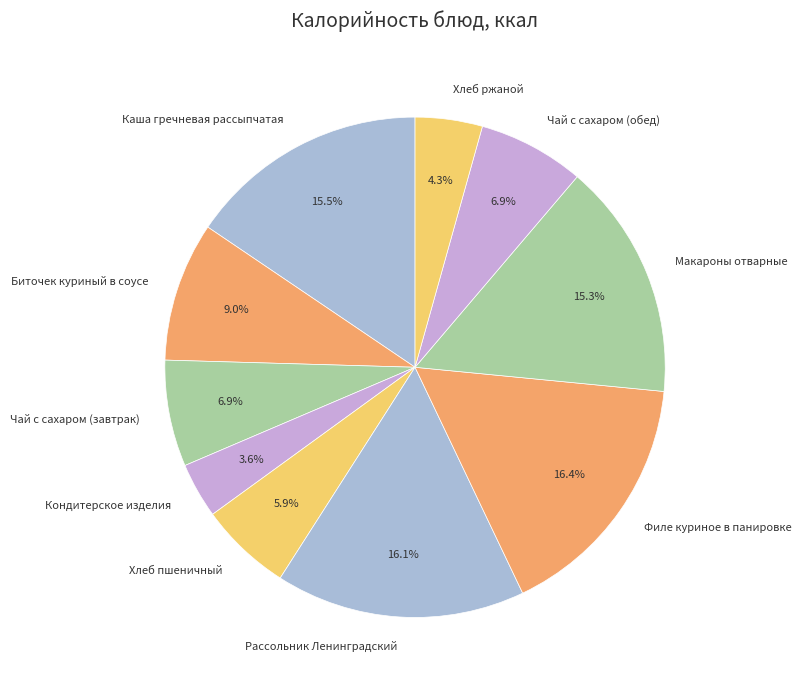

Does any single category account for the majority?

No